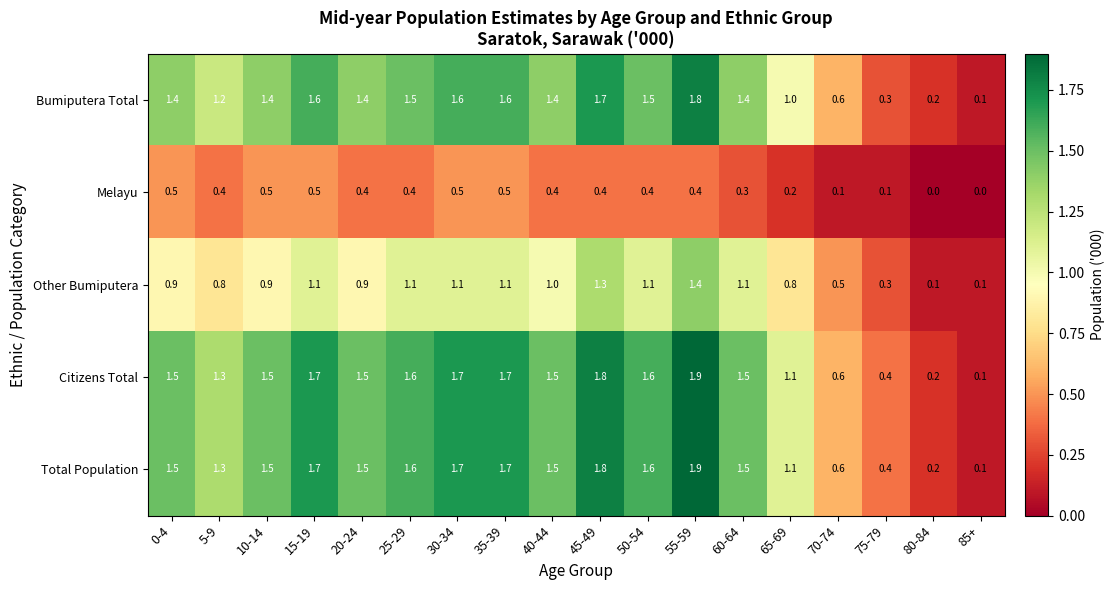

What is the approximate value of Other Bumiputera at 0-4?

0.9